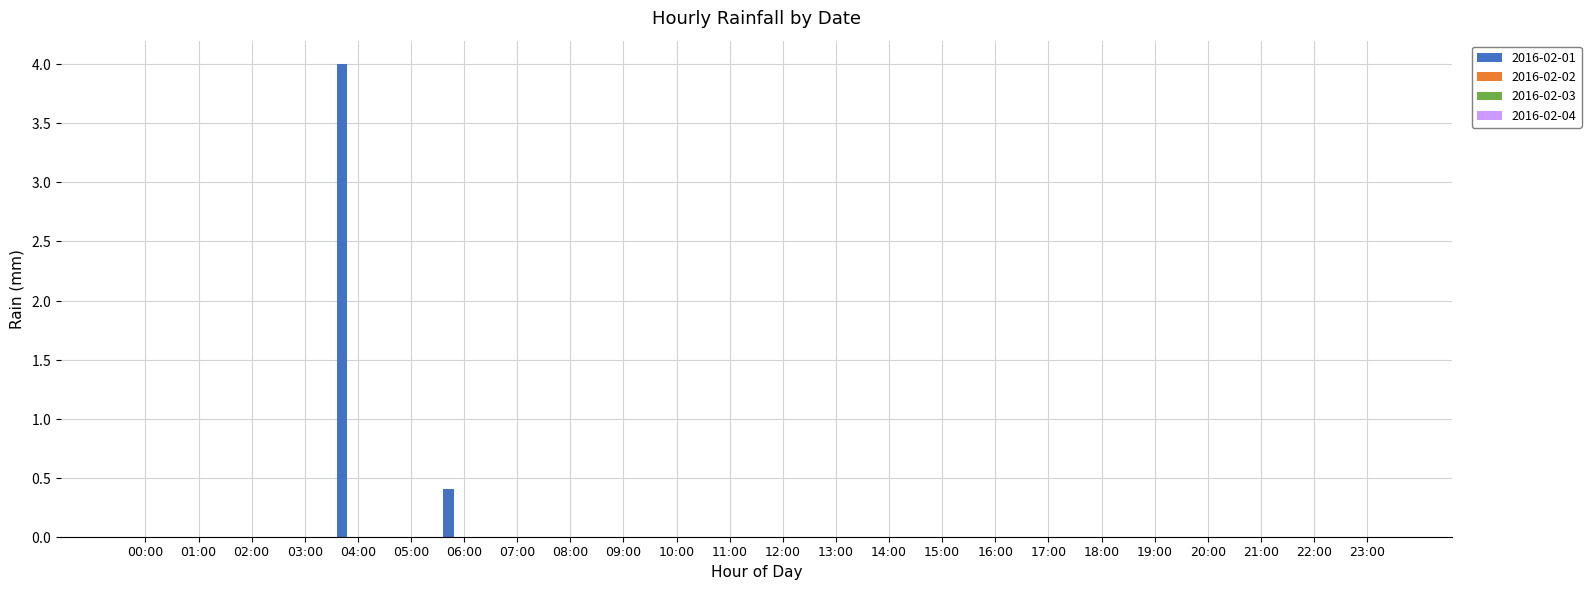

Are the bars horizontal?

No